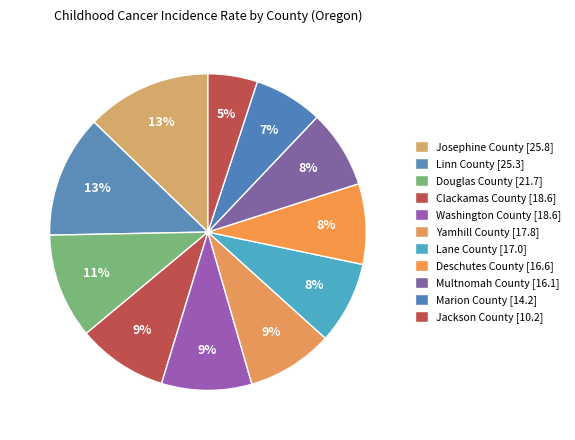

How many segments does this pie chart have?

11